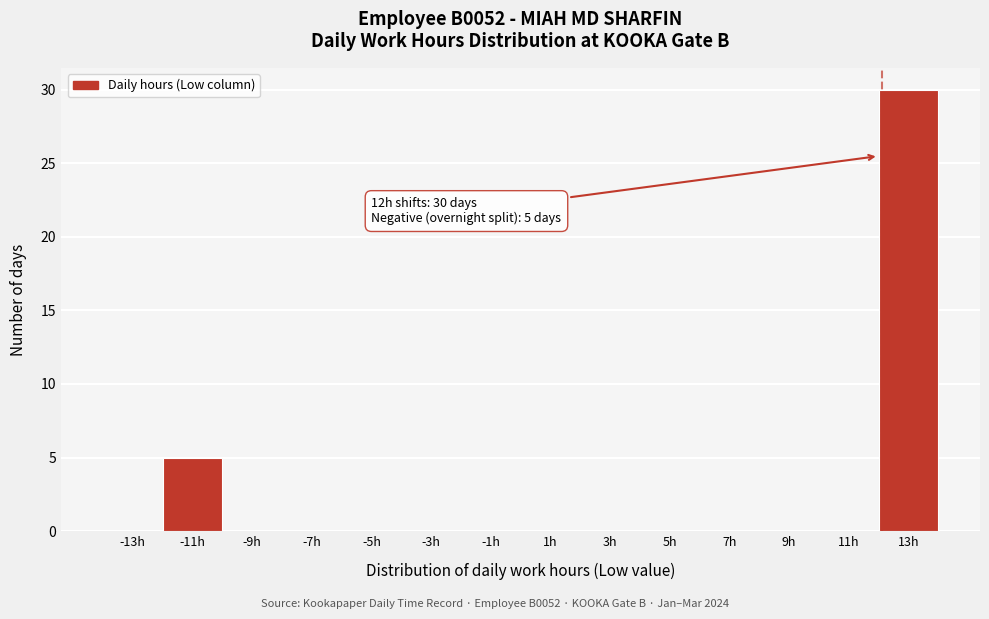

Over which range of the x-axis is the bar tallest?

12 to 14